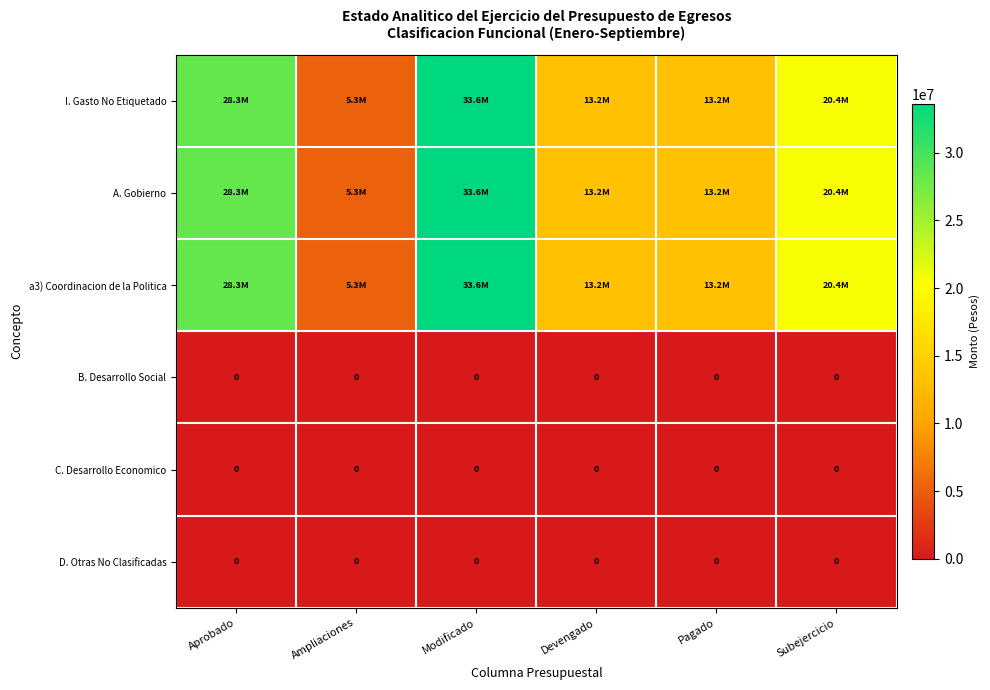

Where is A. Gobierno nearest to the value 19439174?

Subejercicio